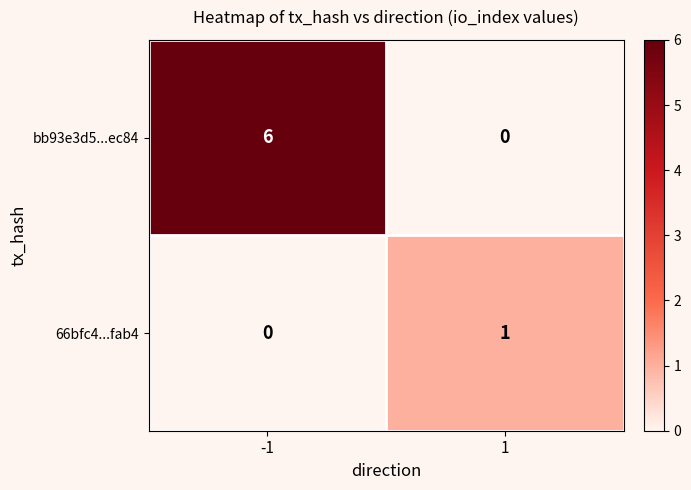

Which series has the largest range (max minus min)?

bb93e3d5...ec84